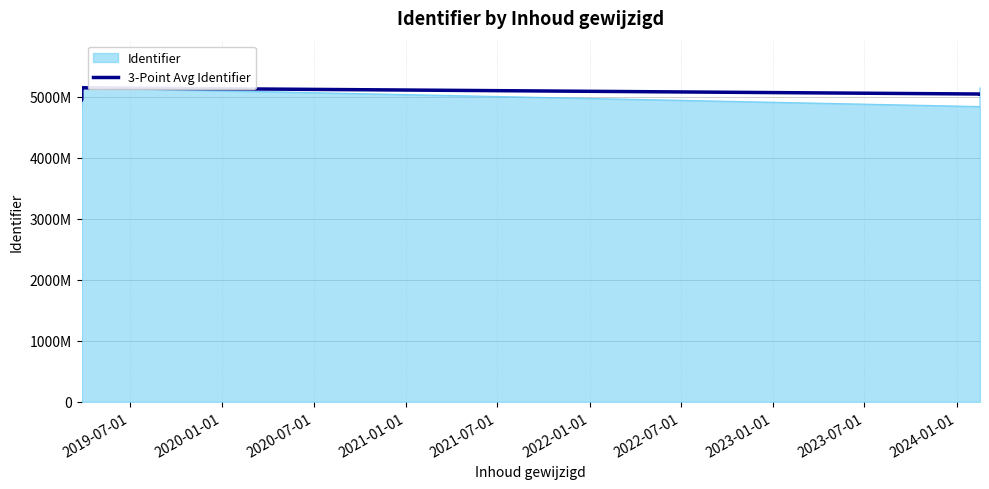

What is the label of the 1st point from the right?

2024-01-01